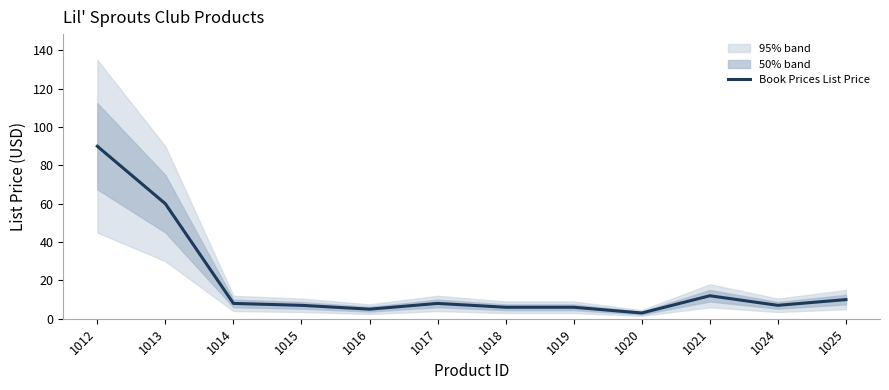

What is the sum of the values at 1017 and 1018?

14.0